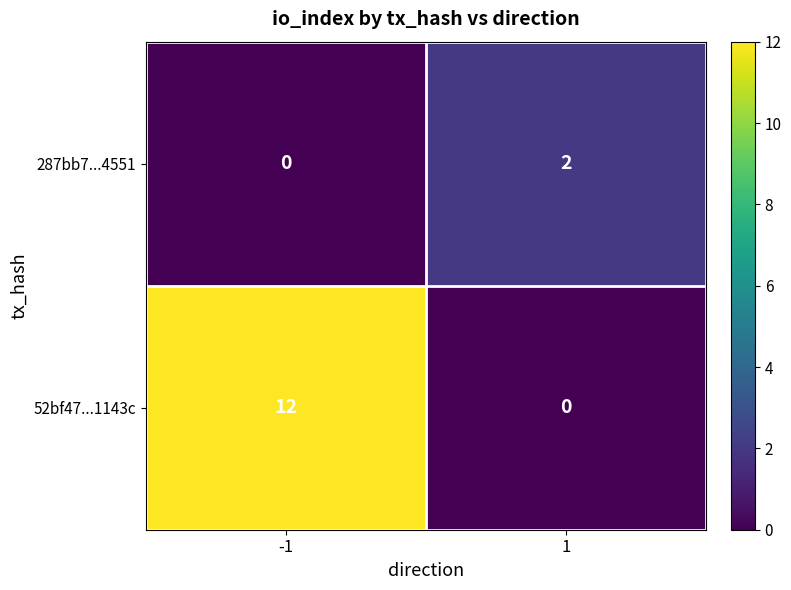

List the series in order of their overall mean, highest first.

52bf47...1143c, 287bb7...4551